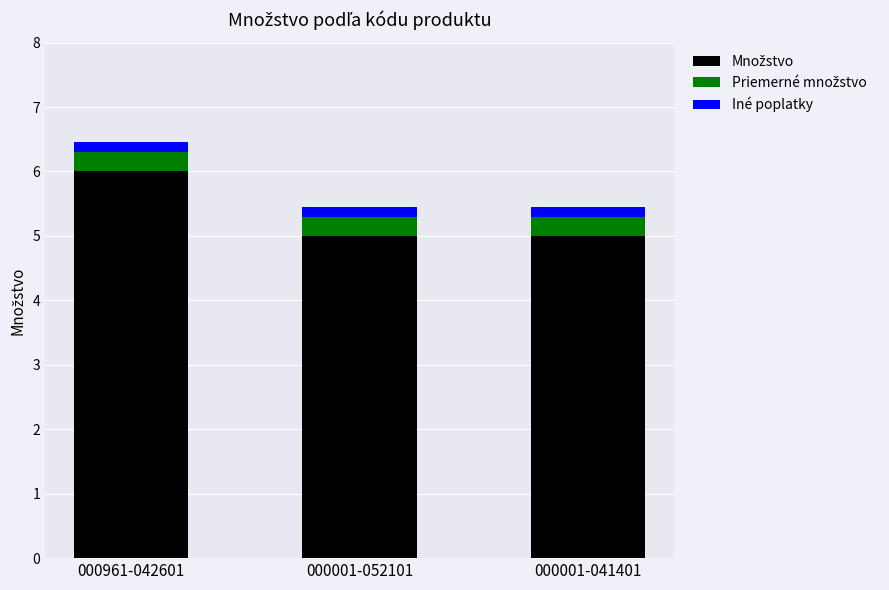

What is the total value across all series at 000961-042601?

6.5